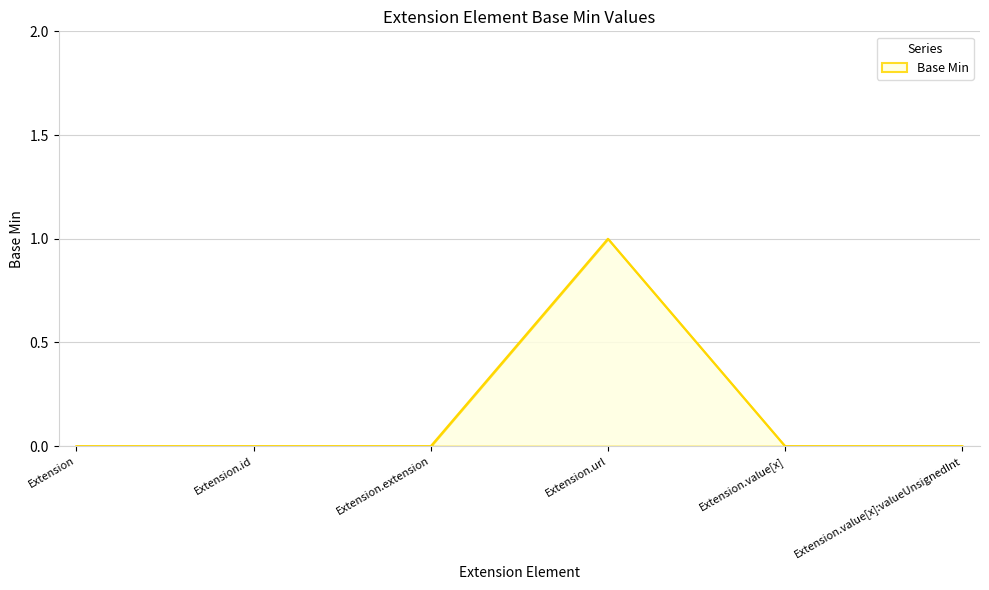

At which category does the chart reach its peak across all series?

Extension.url